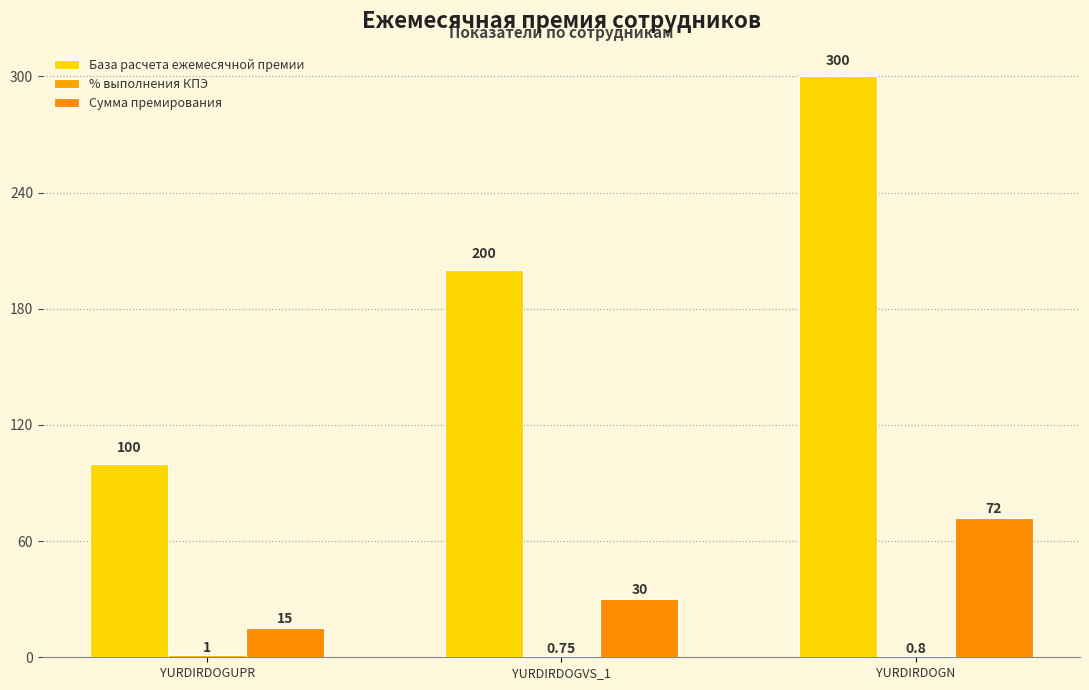

At which category does the chart reach its peak across all series?

YURDIRDOGN